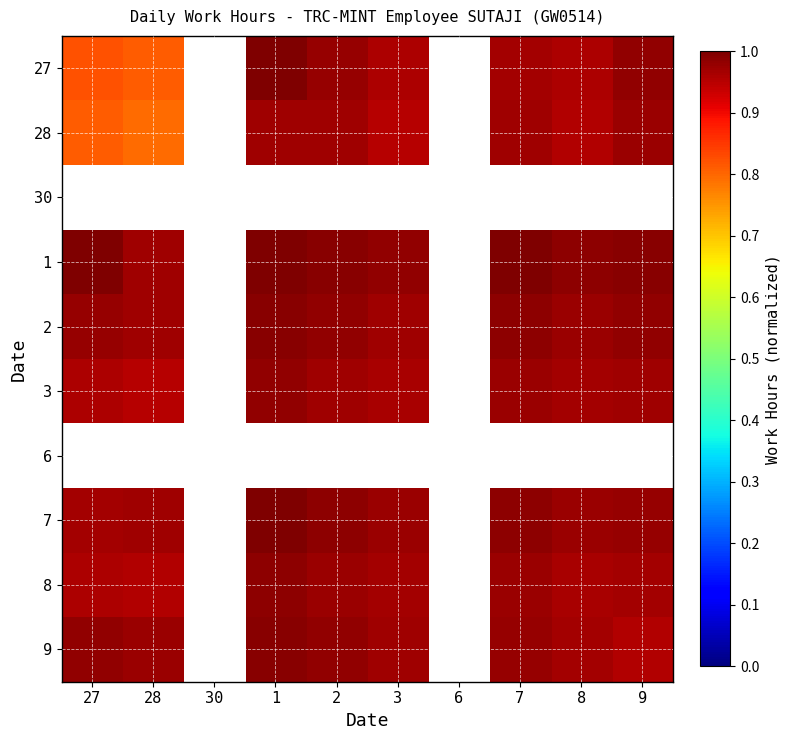

Reading left to right, extract all data points from this chart.

27: 27=0.8	28=0.8	30=0.0	1=1.0	2=1.0	3=1.0	6=0.0	7=1.0	8=1.0	9=1.0
28: 27=0.8	28=0.8	30=0.0	1=1.0	2=1.0	3=1.0	6=0.0	7=1.0	8=1.0	9=1.0
30: 27=0.0	28=0.0	30=0.0	1=0.0	2=0.0	3=0.0	6=0.0	7=0.0	8=0.0	9=0.0
1: 27=1.0	28=1.0	30=0.0	1=1.0	2=1.0	3=1.0	6=0.0	7=1.0	8=1.0	9=1.0
2: 27=1.0	28=1.0	30=0.0	1=1.0	2=1.0	3=1.0	6=0.0	7=1.0	8=1.0	9=1.0
3: 27=1.0	28=1.0	30=0.0	1=1.0	2=1.0	3=1.0	6=0.0	7=1.0	8=1.0	9=1.0
6: 27=0.0	28=0.0	30=0.0	1=0.0	2=0.0	3=0.0	6=0.0	7=0.0	8=0.0	9=0.0
7: 27=1.0	28=1.0	30=0.0	1=1.0	2=1.0	3=1.0	6=0.0	7=1.0	8=1.0	9=1.0
8: 27=1.0	28=1.0	30=0.0	1=1.0	2=1.0	3=1.0	6=0.0	7=1.0	8=1.0	9=1.0
9: 27=1.0	28=1.0	30=0.0	1=1.0	2=1.0	3=1.0	6=0.0	7=1.0	8=1.0	9=1.0